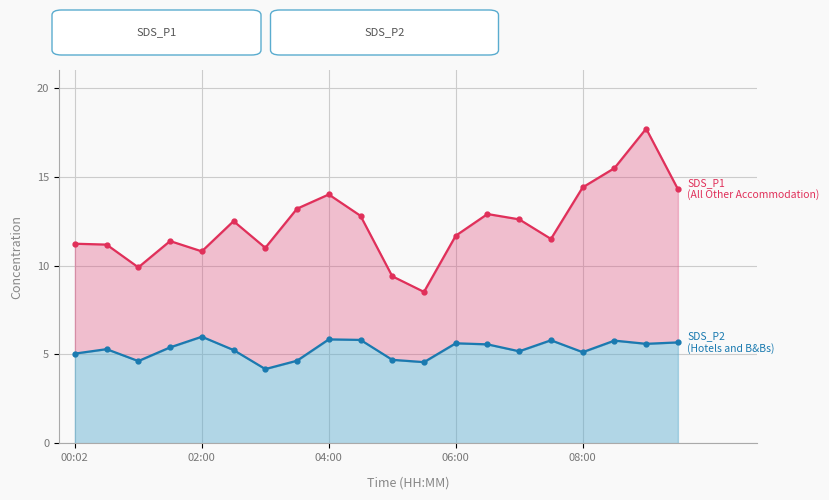

At which label does SDS_P2 (Hotels and B&Bs) first exceed 5?

00:02